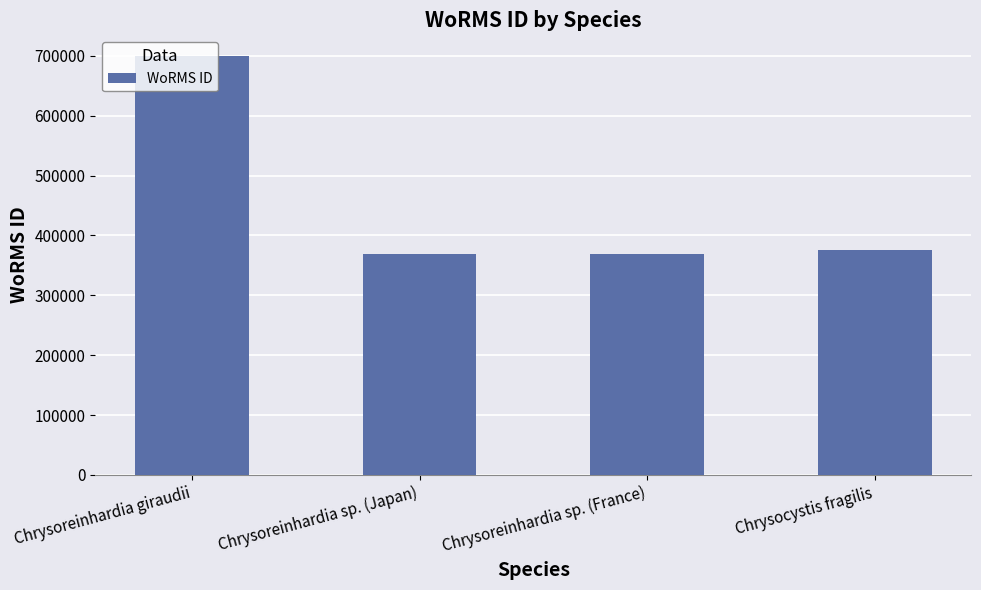

What is the greatest value displayed?

699402